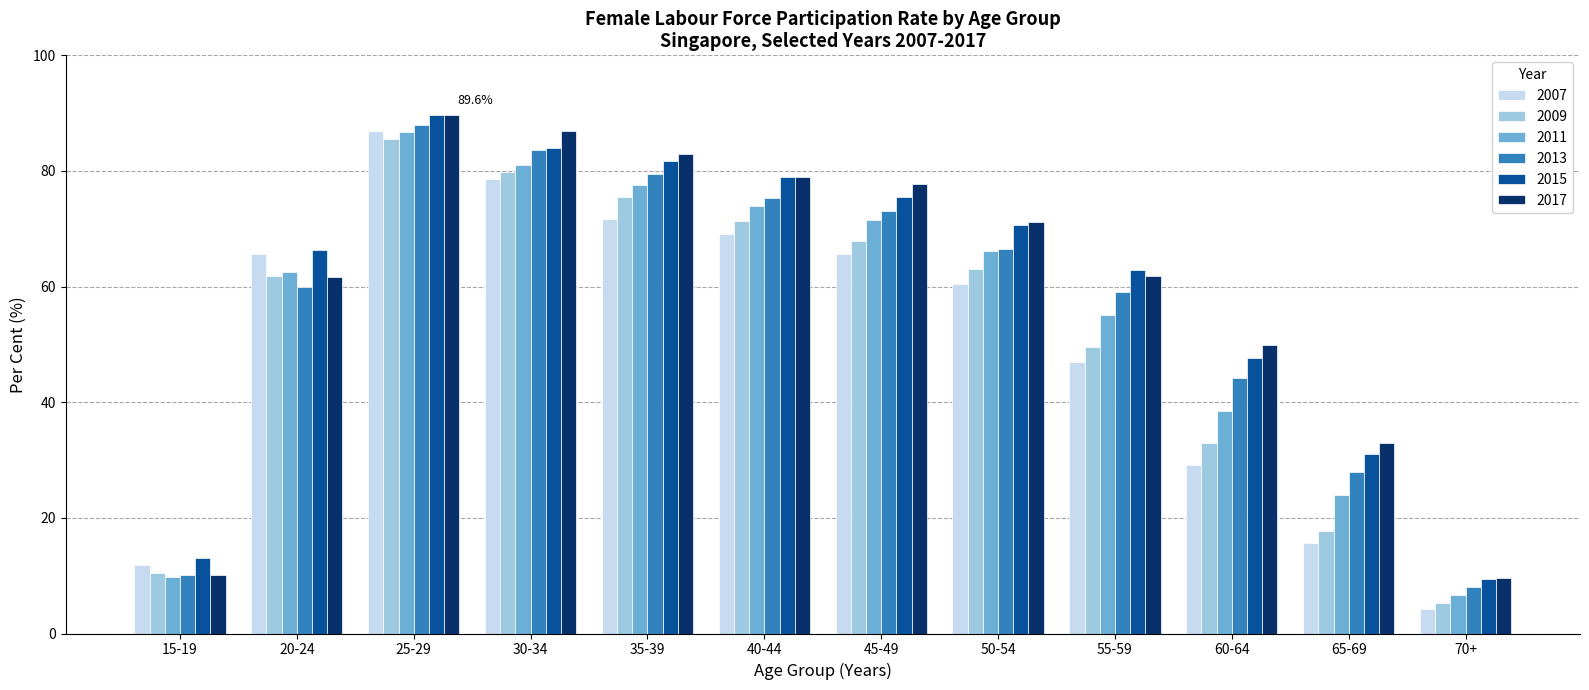

Is it true that 2017 equals 17.6 at 15-19?

False